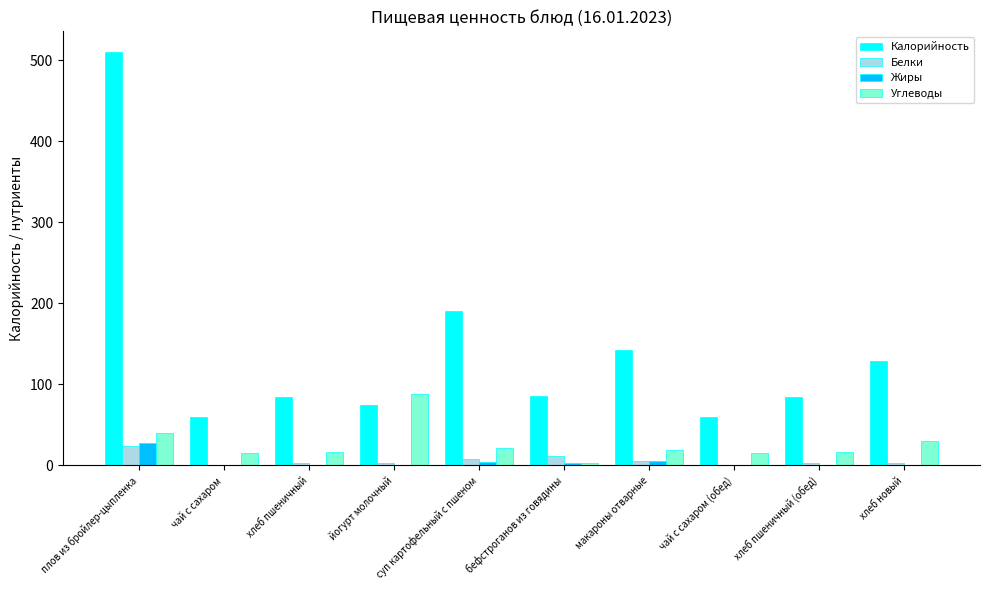

At which label is Калорийность closest to 285?

суп картофельный с пшеном